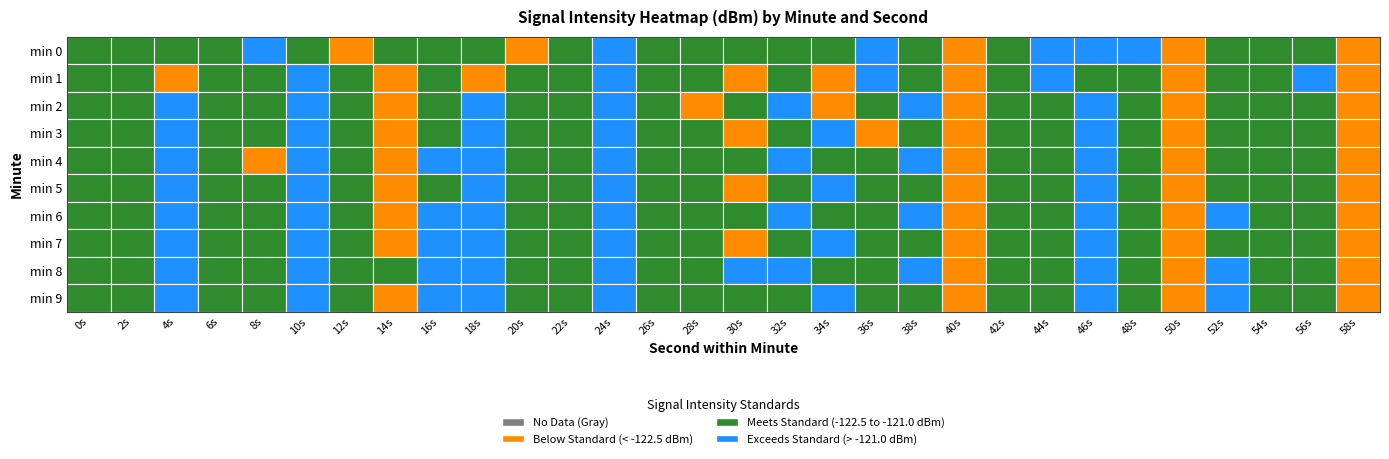

At which category is the sum across all series the highest?

12